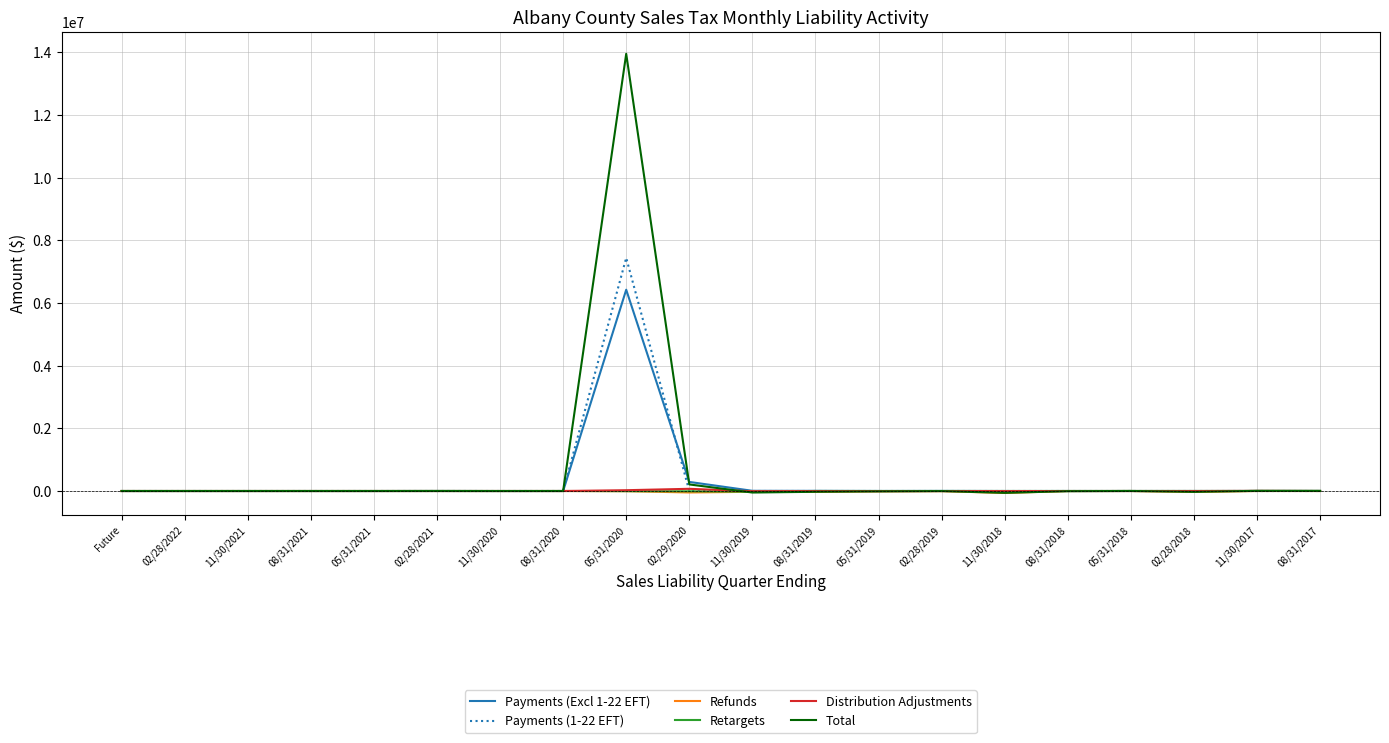

Does the chart have visible grid lines?

Yes